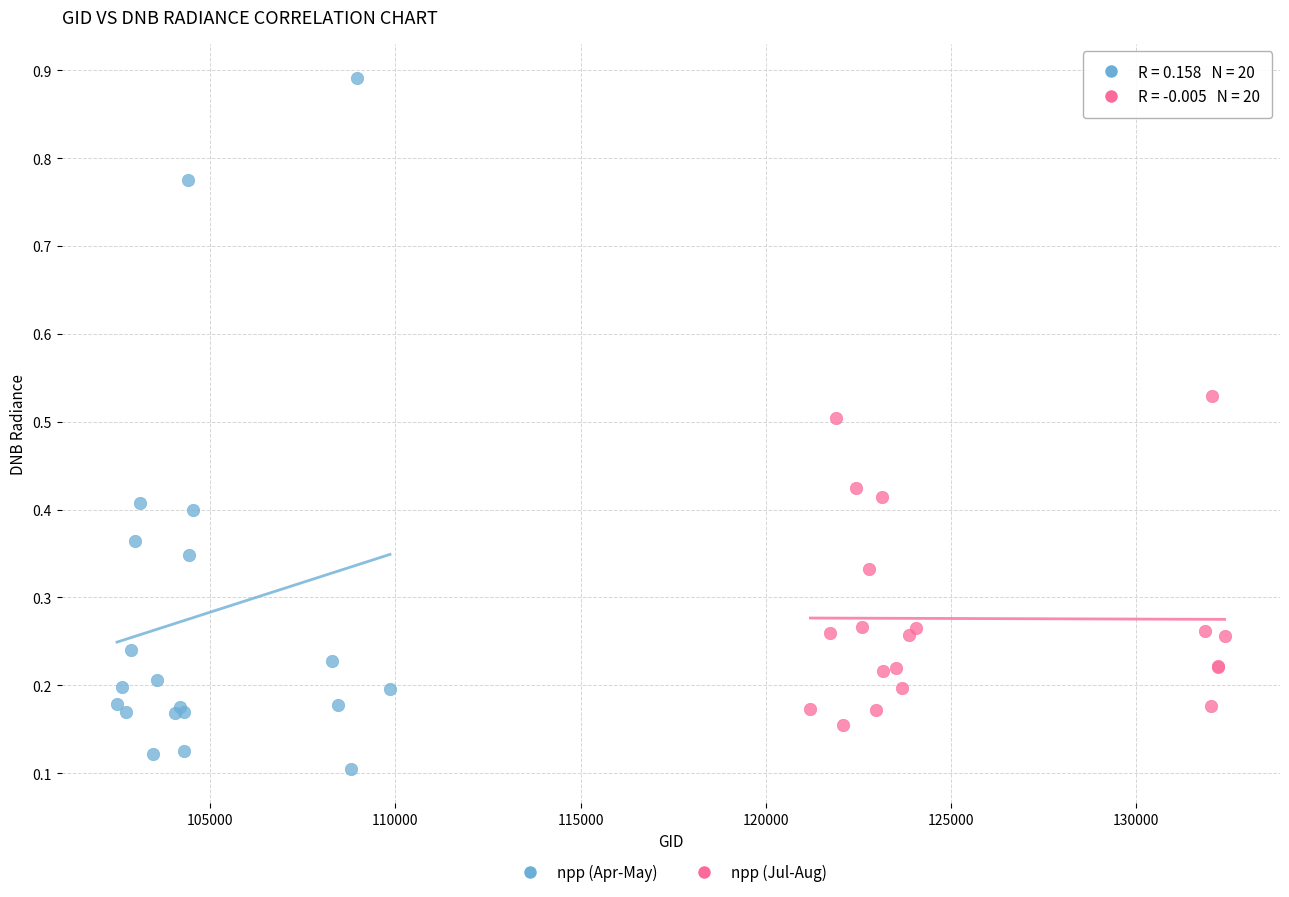

Which series reaches the minimum Y coordinate?

npp (Apr-May)